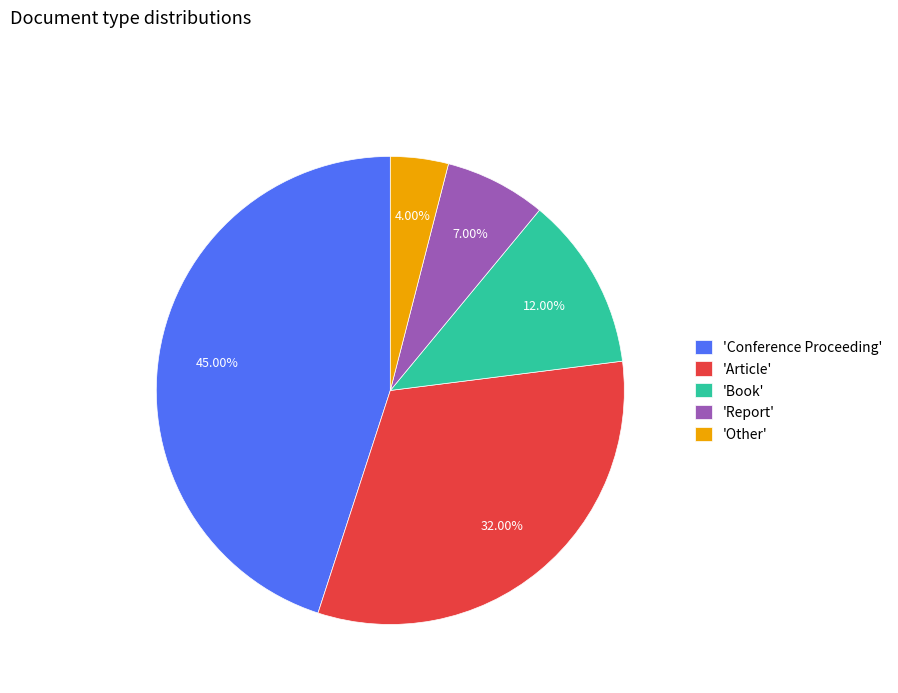

Which slice is the smallest?

'Other'